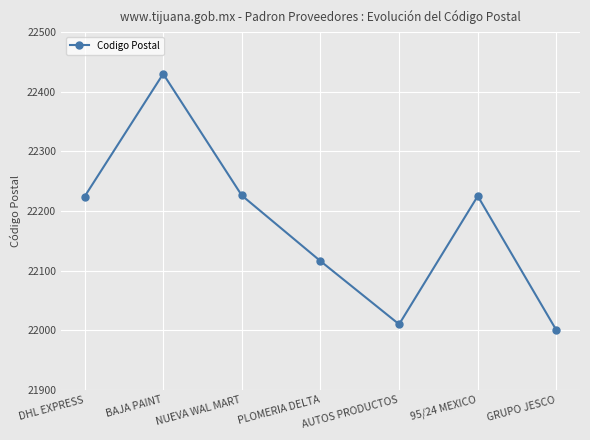

What is the value of the 3rd point from the left?

22226